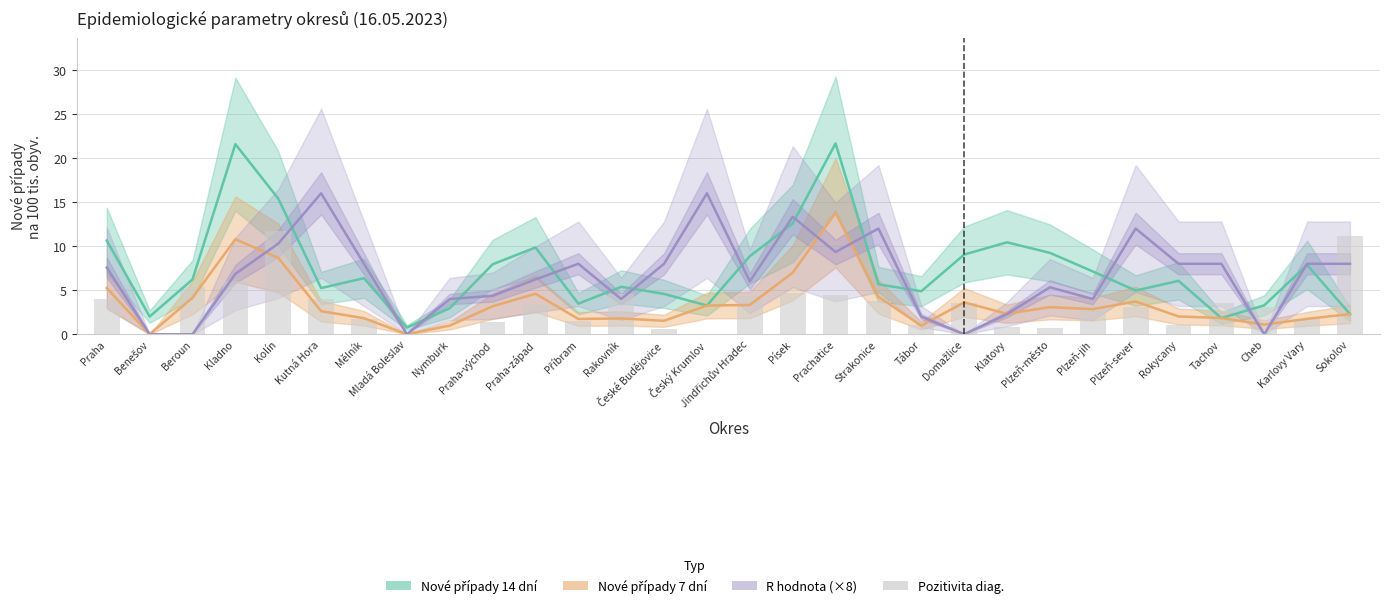

Is the value of Pozitivita diag. (×0.5%) at Benešov greater than the value of Nové případy 14 dní at Kolín?

No